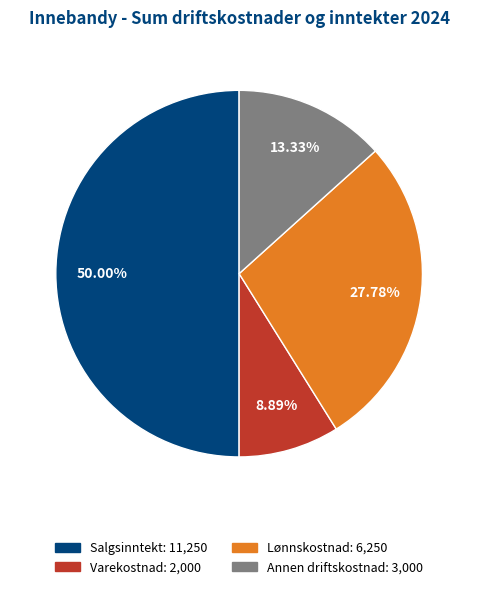

Approximately how many times larger is the value at Lønnskostnad compared to Varekostnad?

3.1